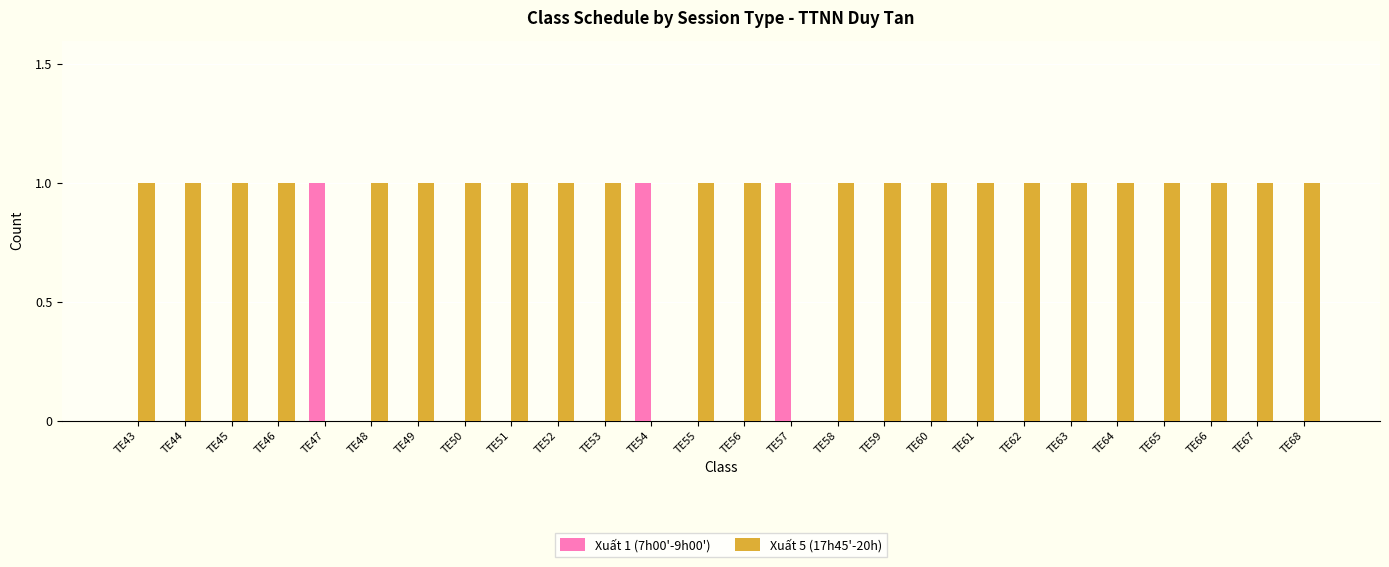

Which series has the largest total across all categories?

Xuất 5 (17h45'-20h)